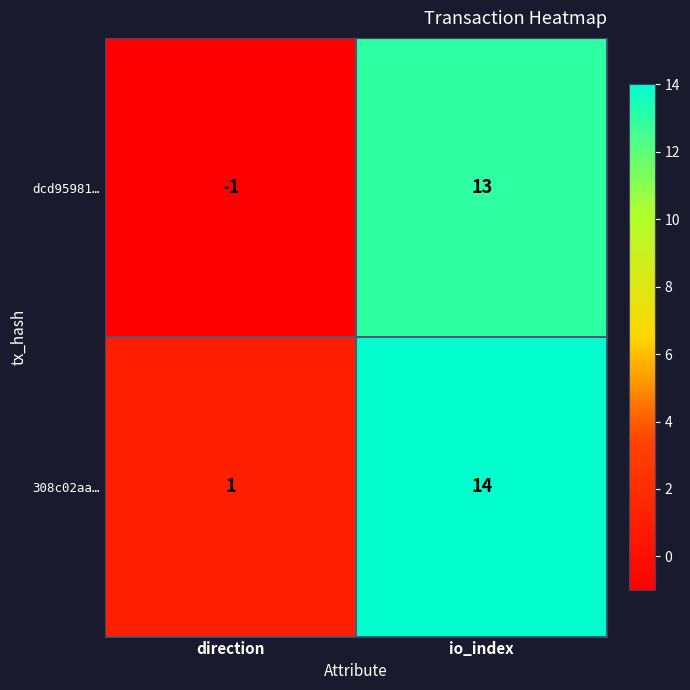

At which label is dcd95981… closest to 6?

direction